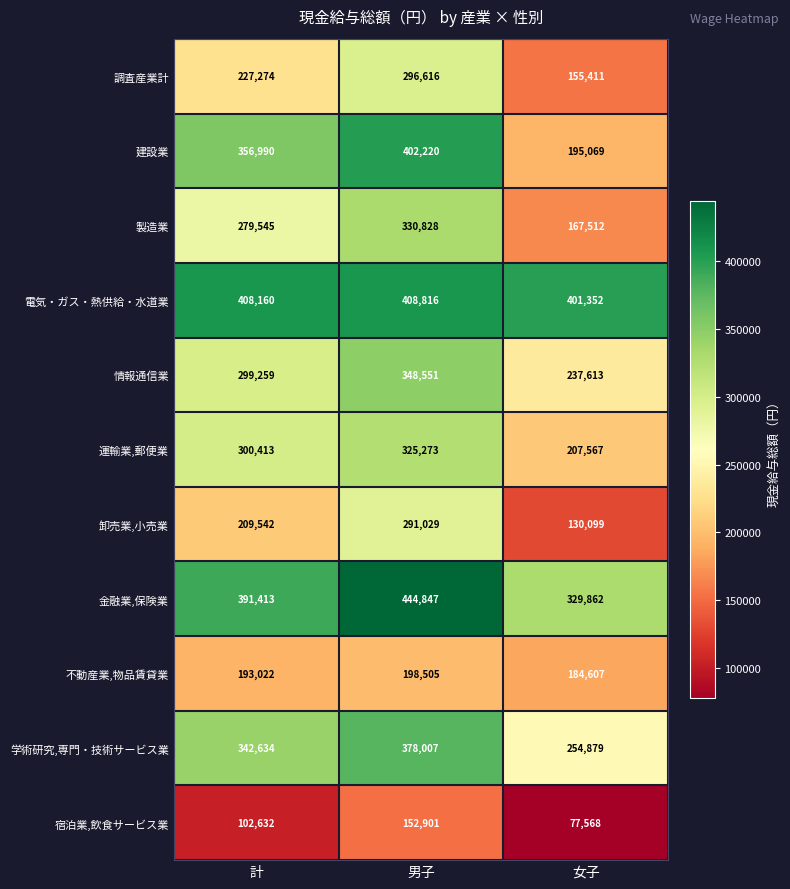

Where is 運輸業,郵便業 nearest to the value 266420?

計